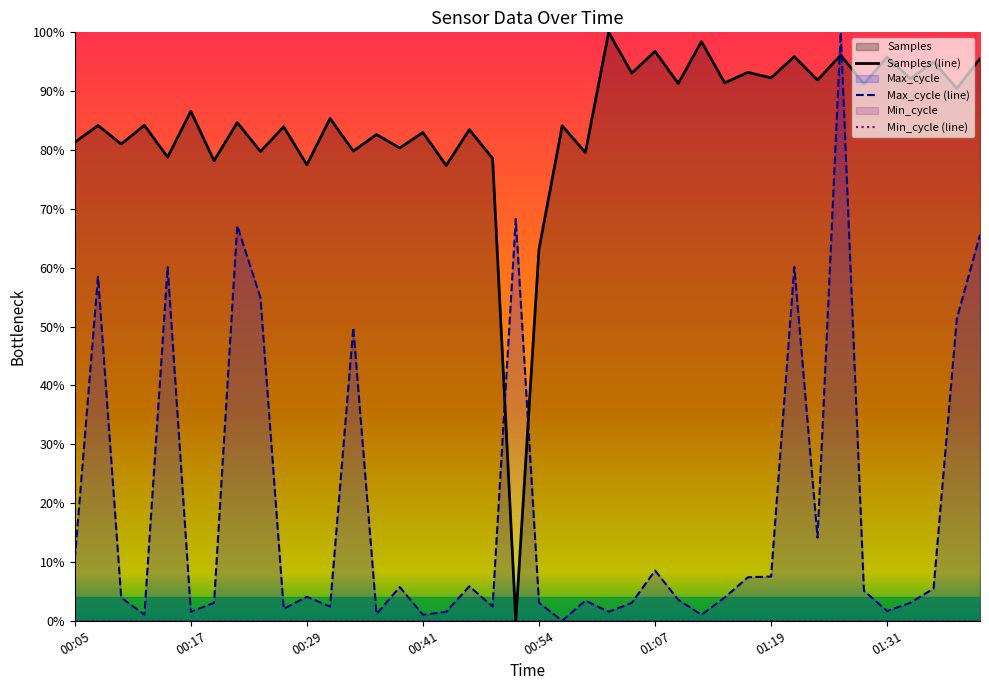

The Max_cycle (line) series shows 1.7 at 01:31. True or false?

True